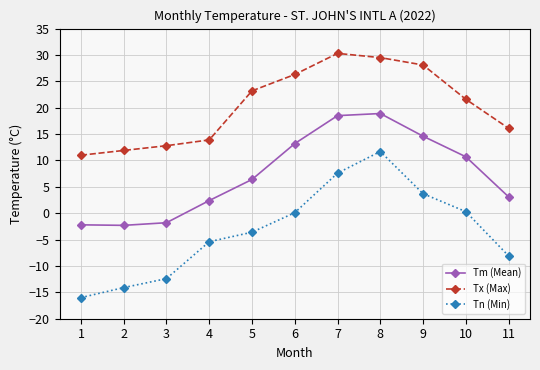

What is the difference between the maximum and minimum values in the Tx (Max) series?

19.3